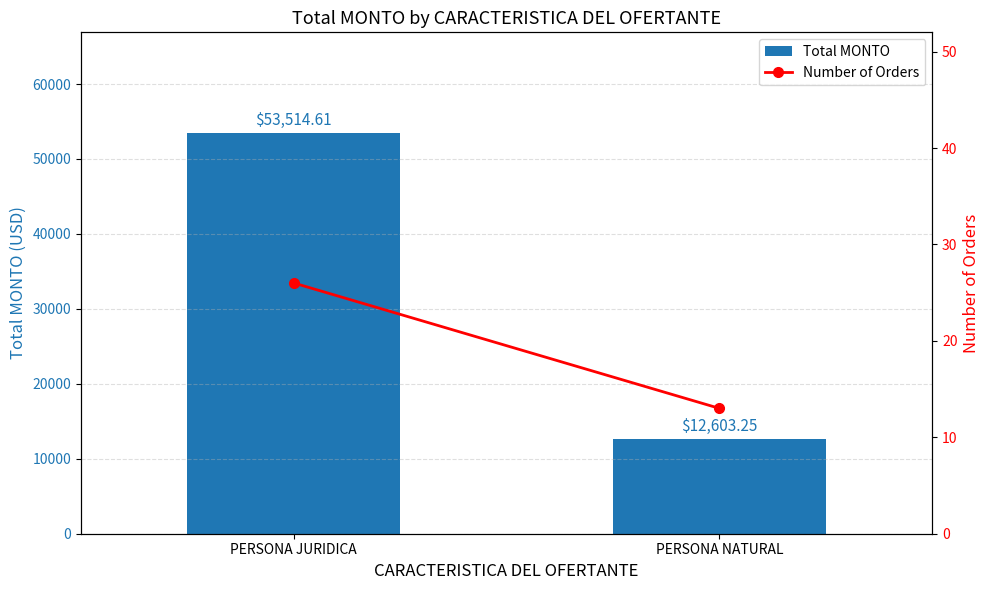

What is the total value across all series at PERSONA JURIDICA?

53540.6